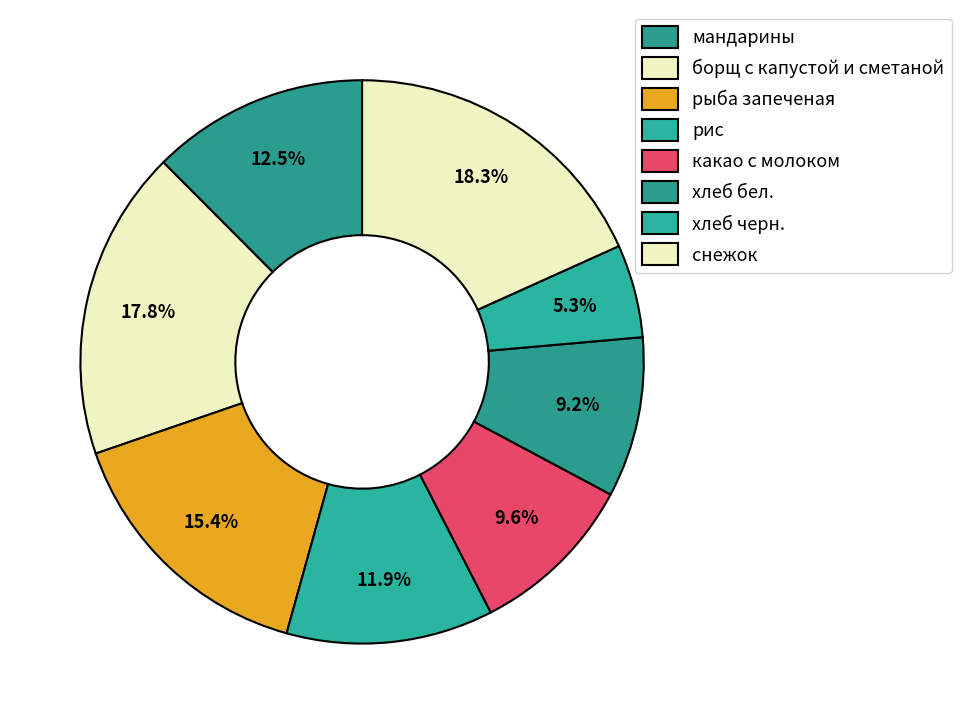

Count the number of slices in the pie.

8